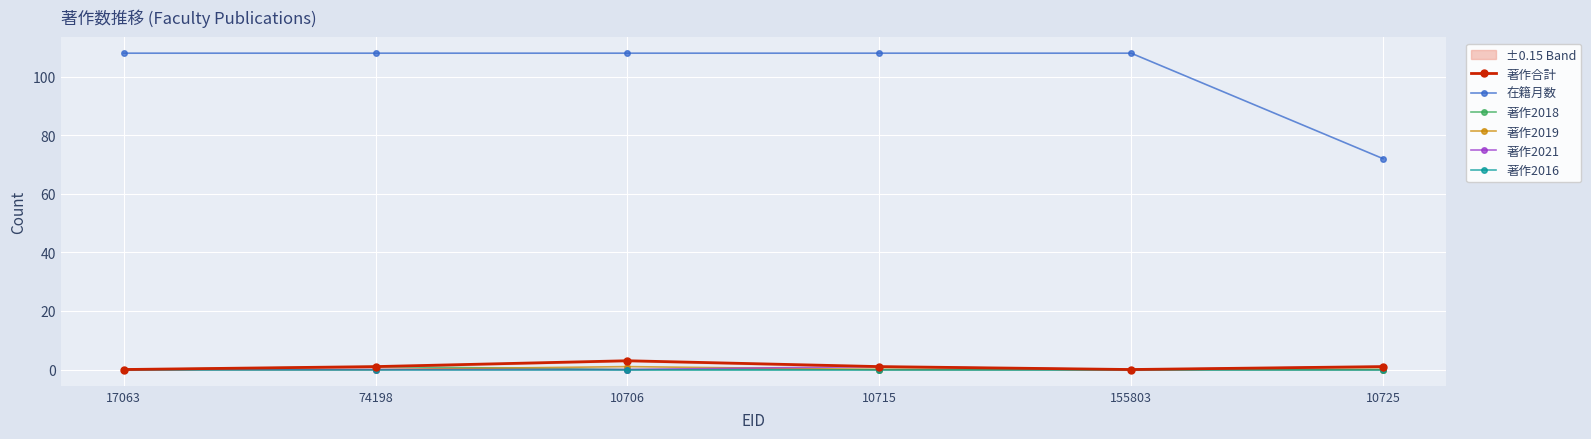

True or false: 著作2016 has a value of 0 at 74198.

True